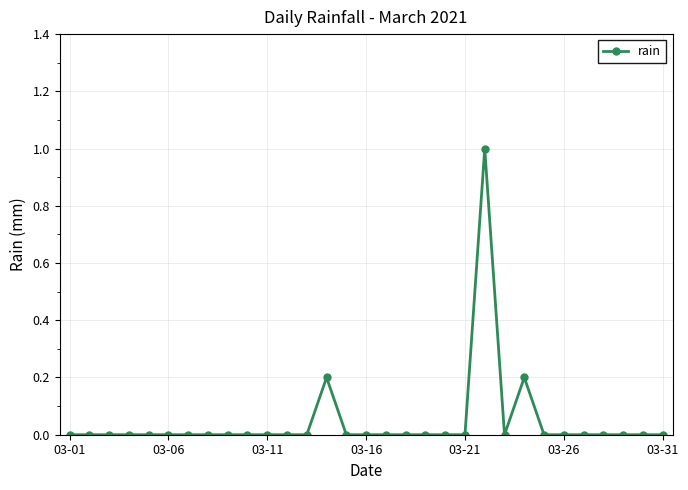

Does the chart display data point markers on the line(s)?

Yes